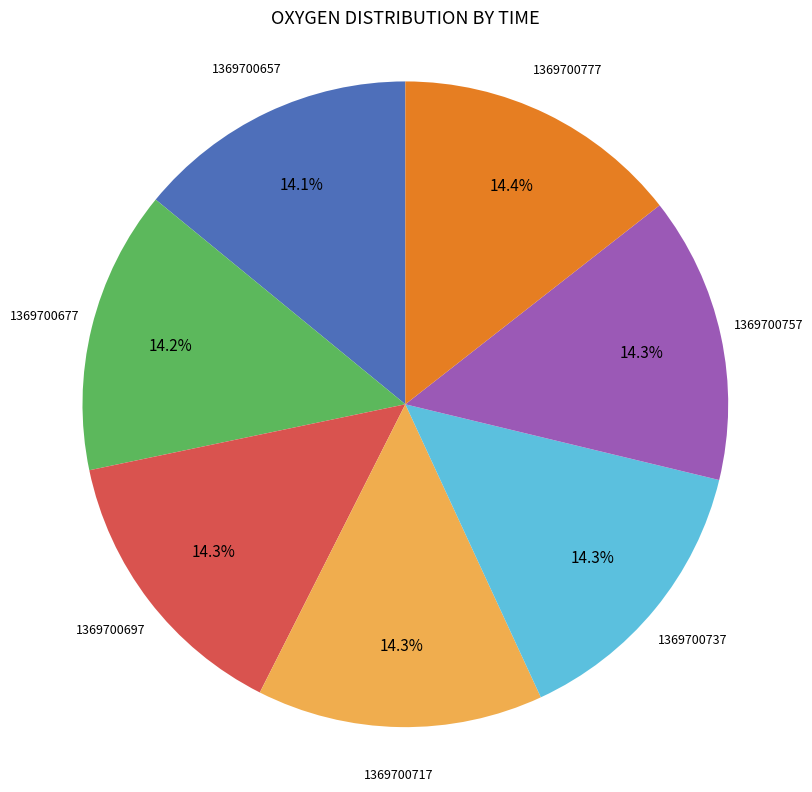

Does any single category account for the majority?

No